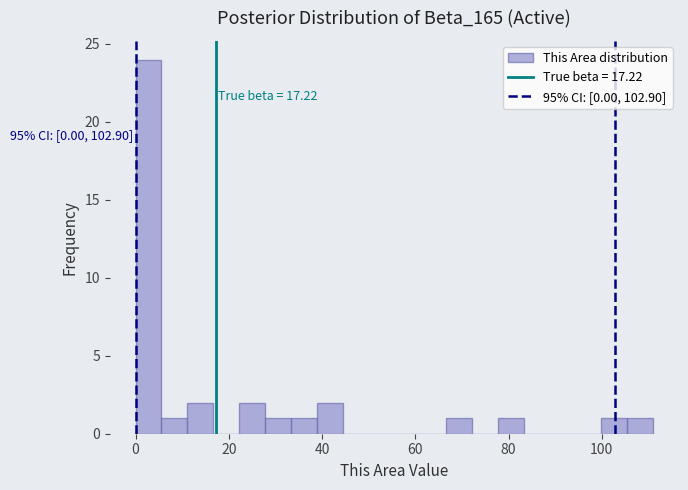

Read against the x-axis, roughly where is the centre of the tallest bar?

2